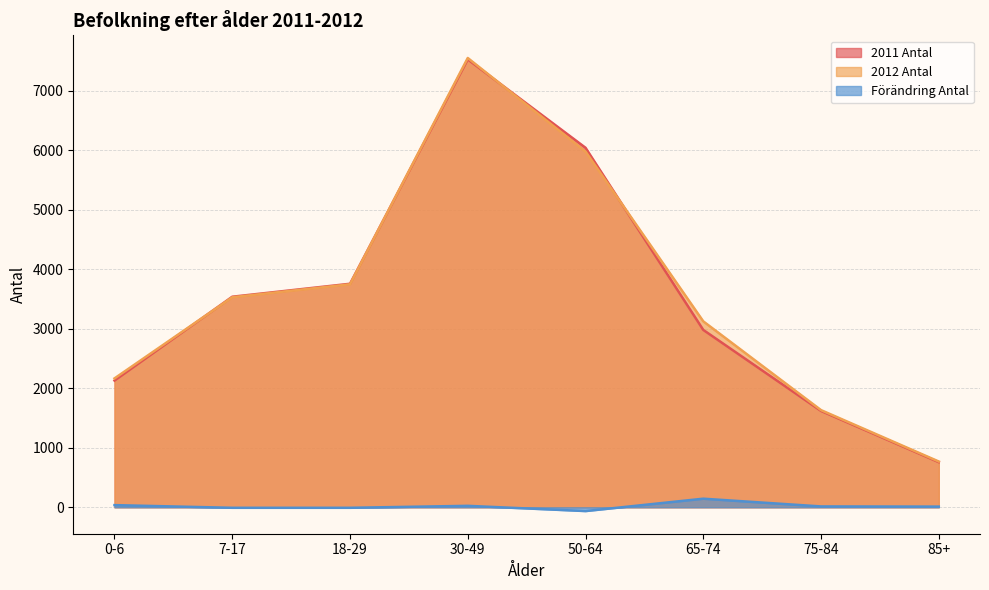

What is the smallest value displayed?

-64